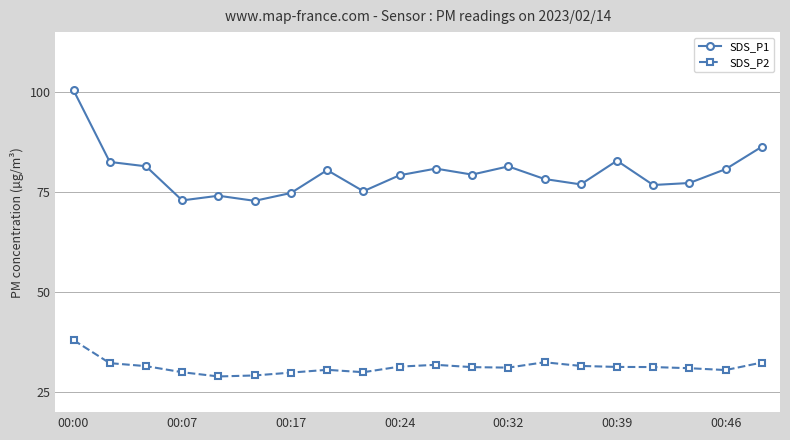

What is the value of the SDS_P2 point at the 16th from the left?

31.3